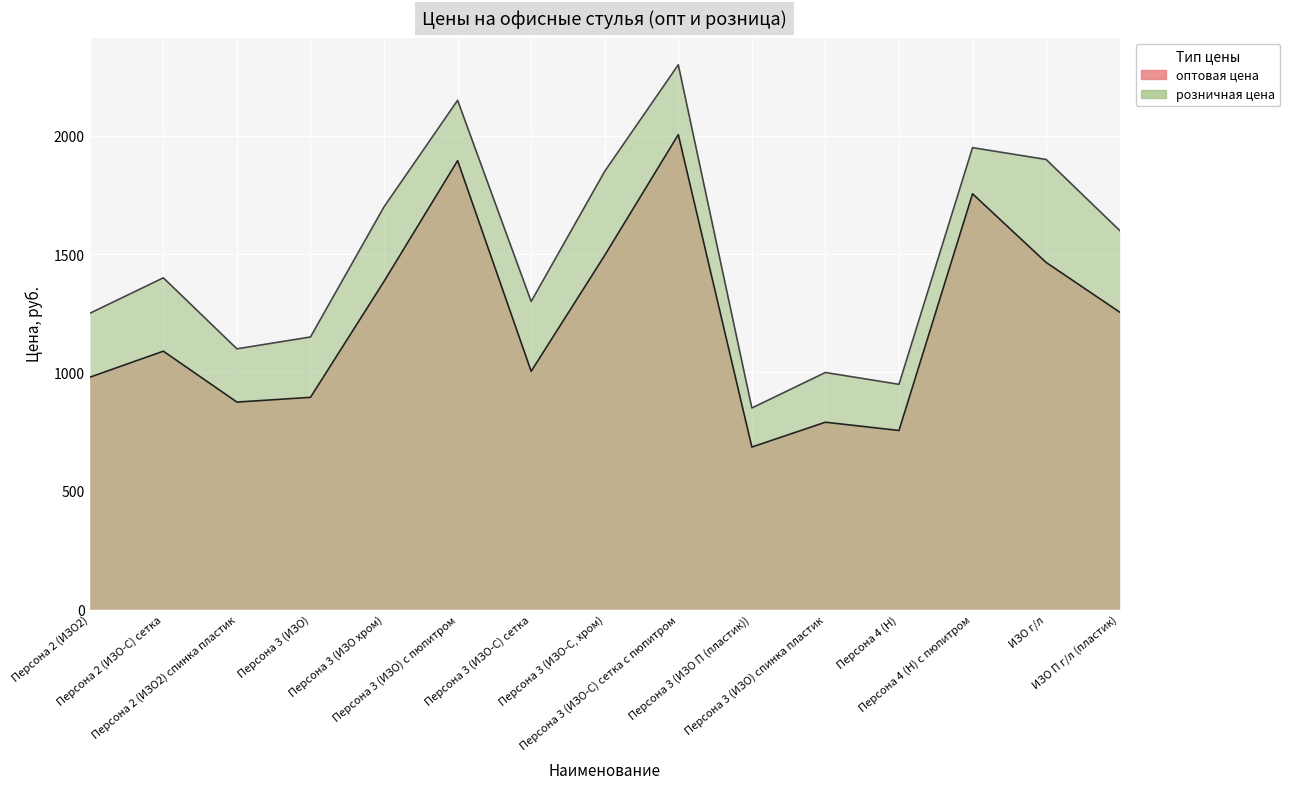

Is the value of розничная цена at ИЗО г/л greater than the value of оптовая цена at Персона 3 (ИЗО) с пюпитром?

Yes